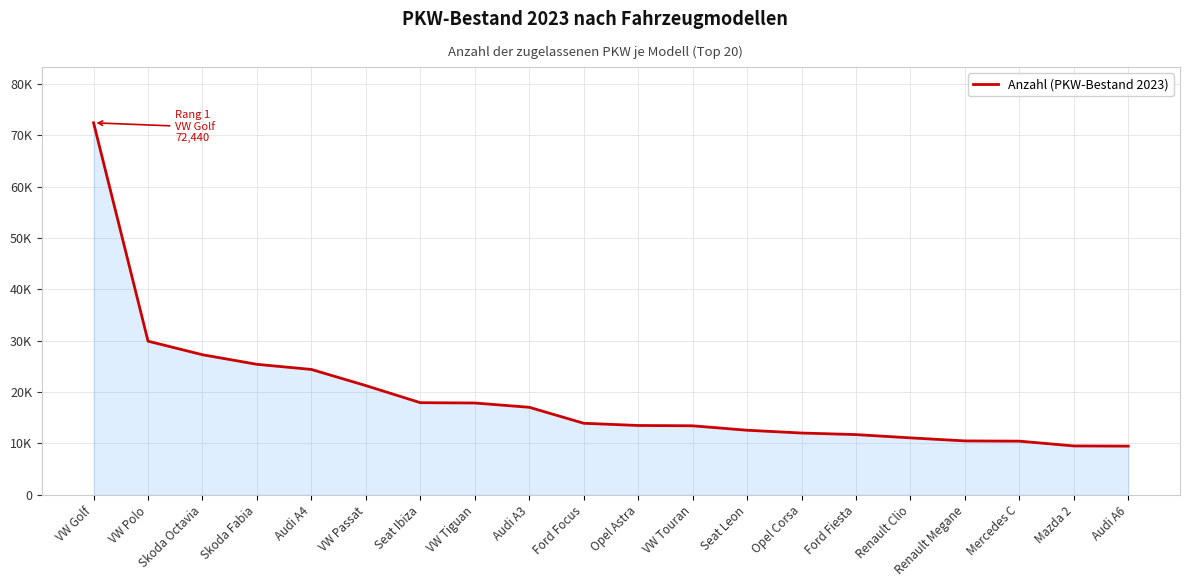

Where is the data nearest to the value 40959?

VW Polo